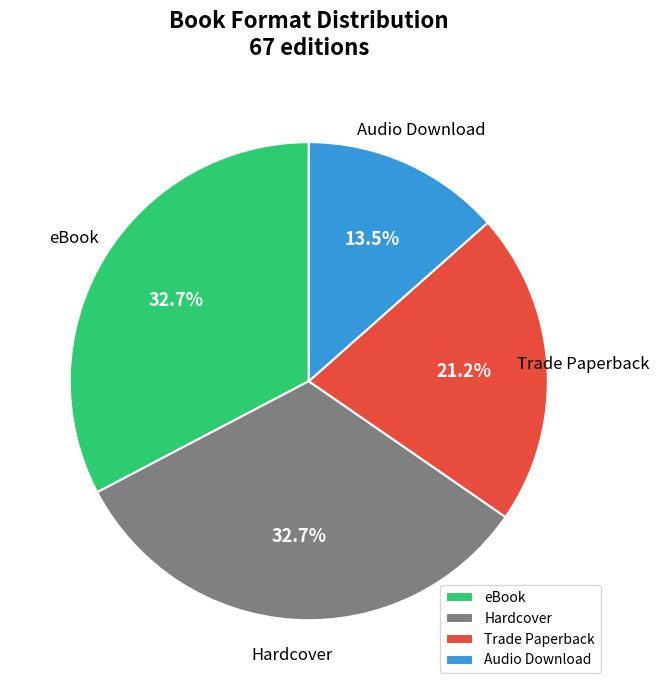

What is the smallest slice in the pie chart?

Audio Download